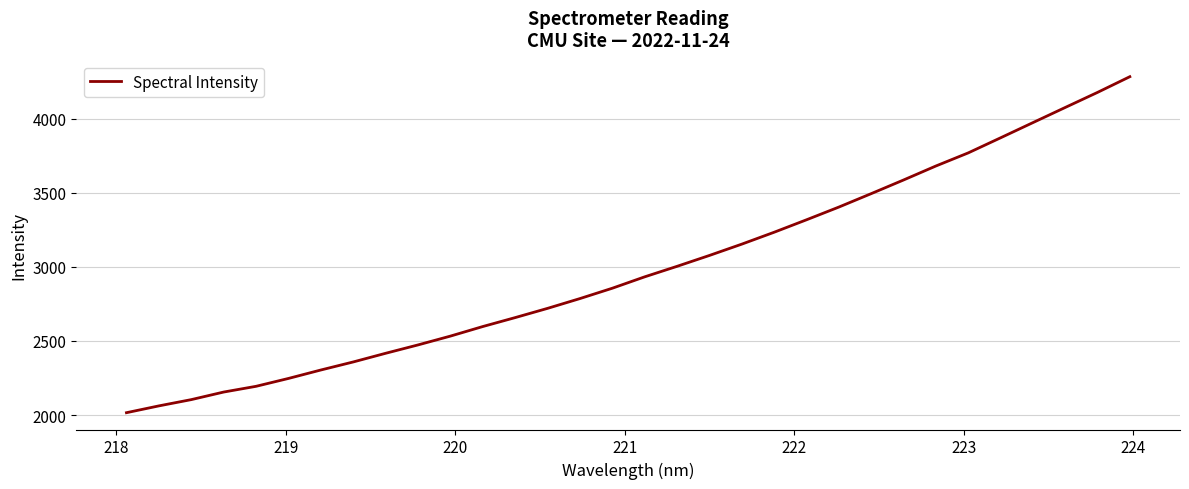

What is the smallest value displayed?

2016.1